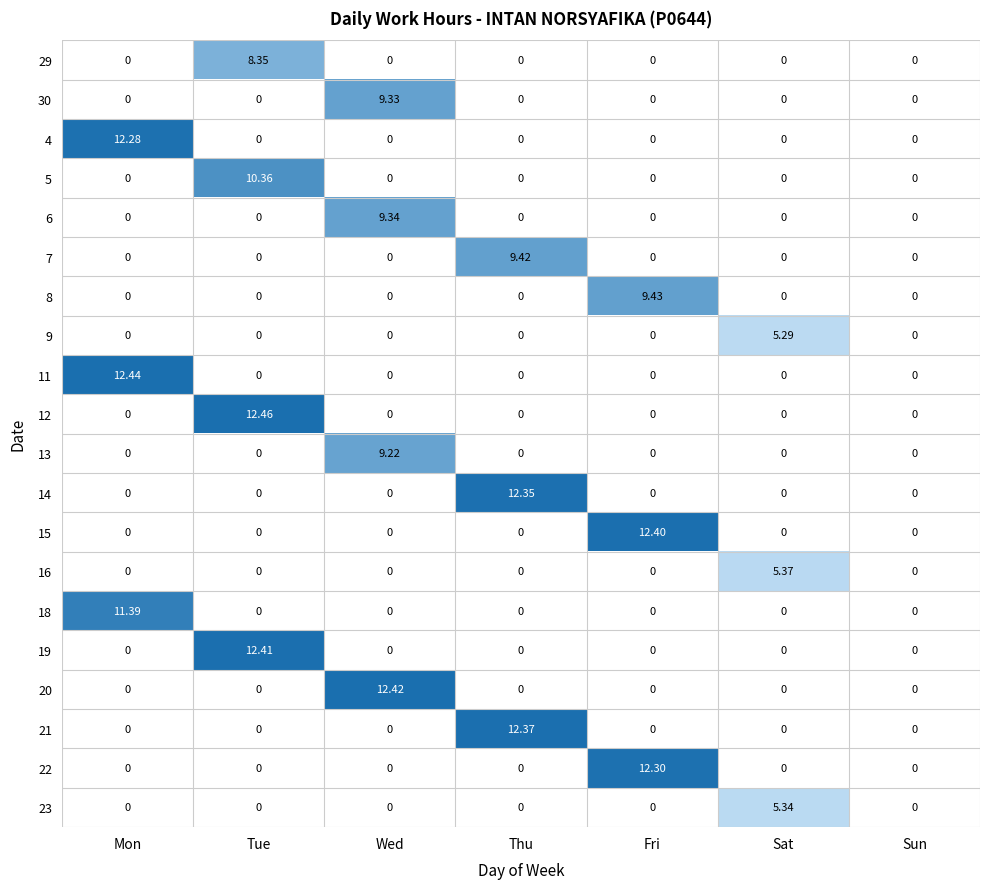

What is the total value across all series at Fri?

34.1